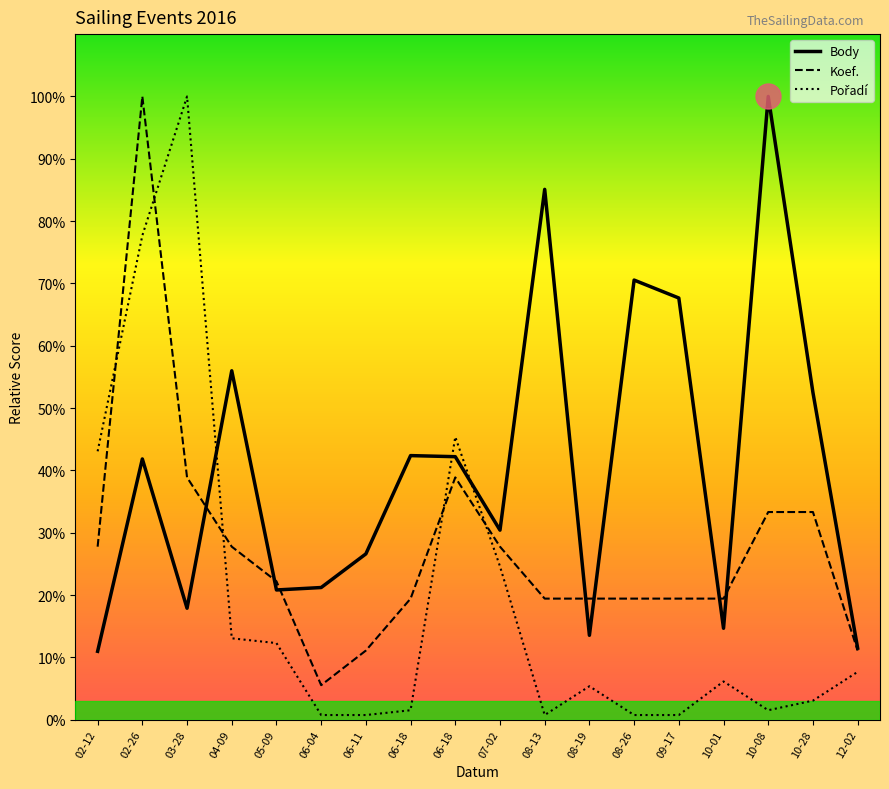

List the labels in order of Koef. value, smallest first.

06-04, 06-11, 12-02, 06-18, 08-13, 08-19, 08-26, 09-17, 10-01, 05-09, 02-12, 04-09, 07-02, 10-08, 10-28, 03-28, 06-18, 02-26